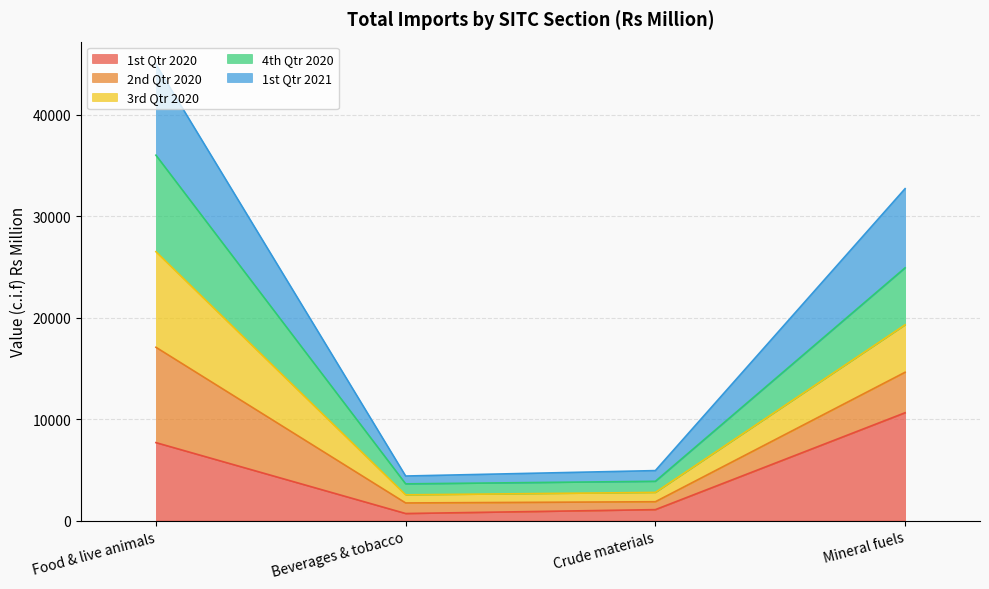

What position from the left is Crude materials?

3